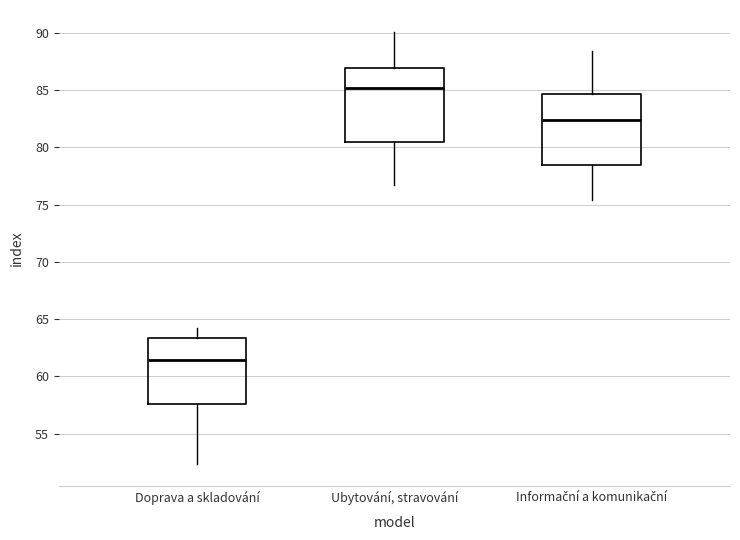

Reading left to right, read every box against the y-axis: the position of its median line, the range the box covers, and the ends of its whiskers. The values are not printed on the chart, so give them approximately, as read against the axis.

Doprava a skladování: median 61.5, box 57.5 to 63.5, whiskers 52.5 to 64.5
Ubytování, stravování: median 85.0, box 80.5 to 87.0, whiskers 76.5 to 90.0
Informační a komunikační: median 82.5, box 78.5 to 84.5, whiskers 75.5 to 88.5